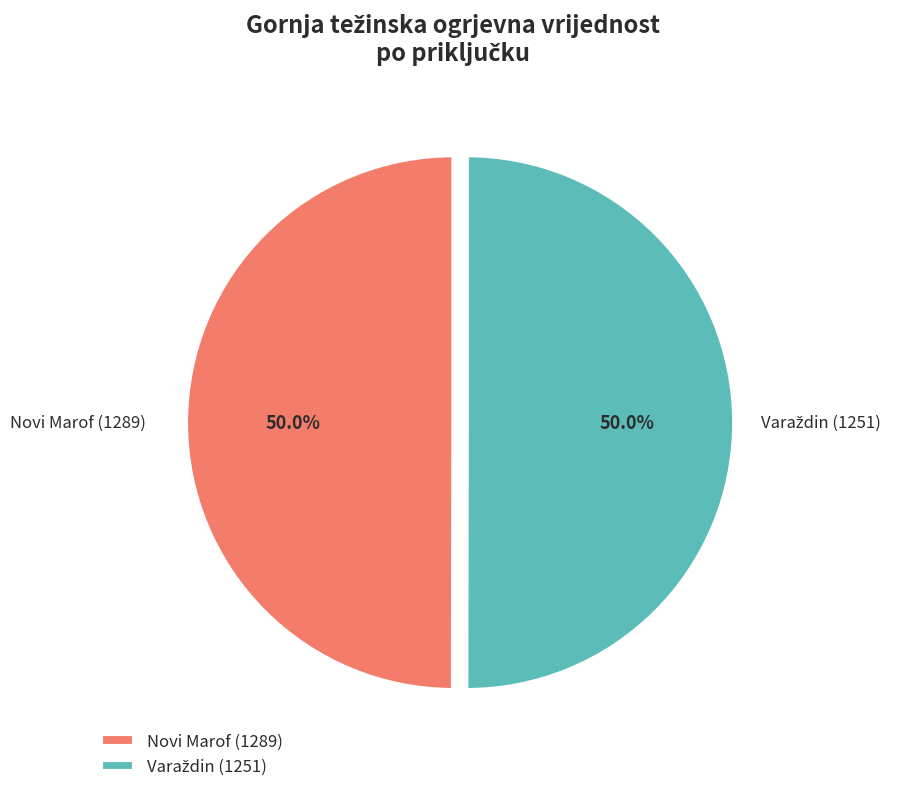

How much of the chart is everything except Novi Marof (1289)?

50.0%